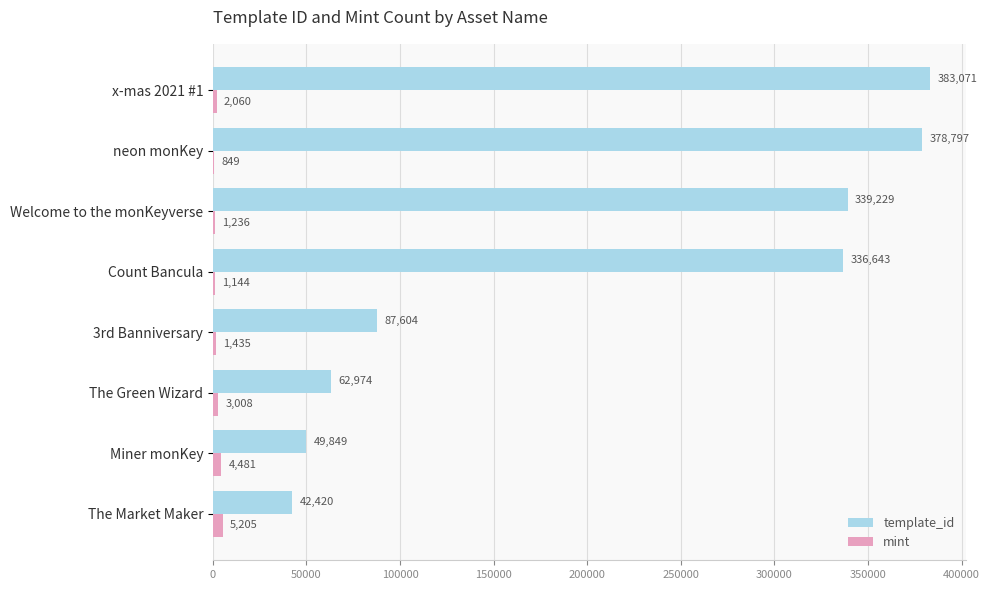

What is the sum of all mint values?

19418